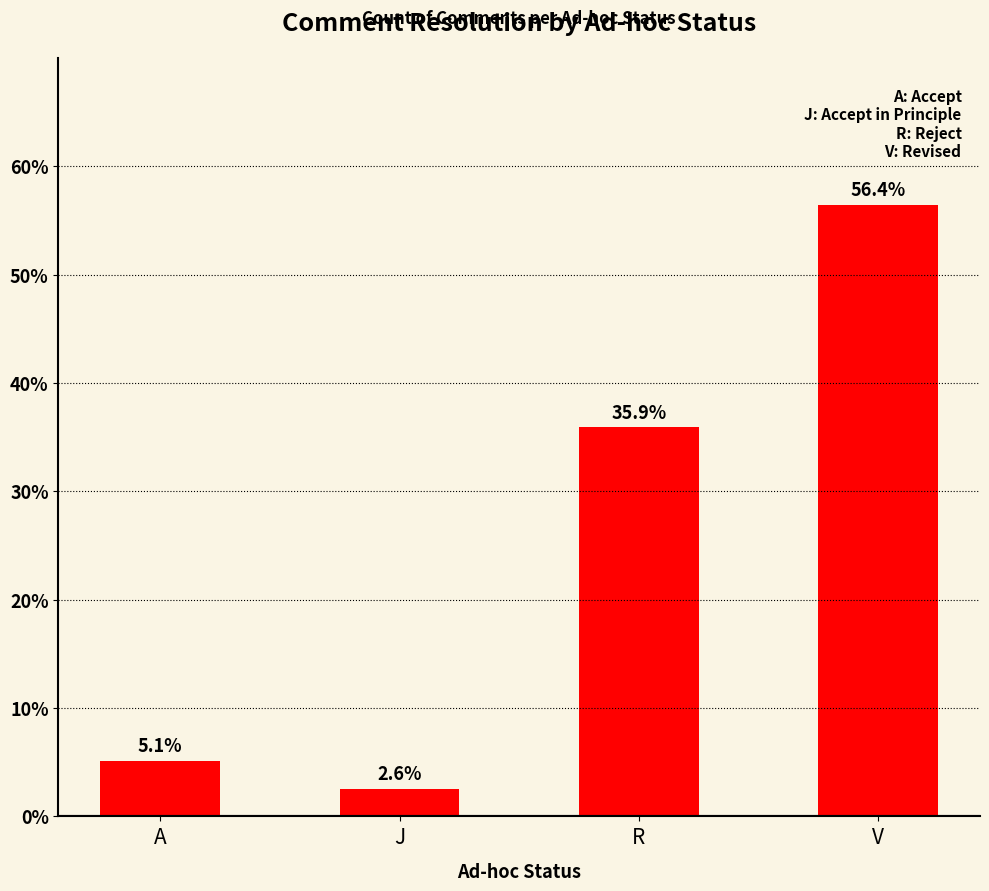

Reading left to right, list all the values displayed in this chart.

5.1	2.6	35.9	56.4